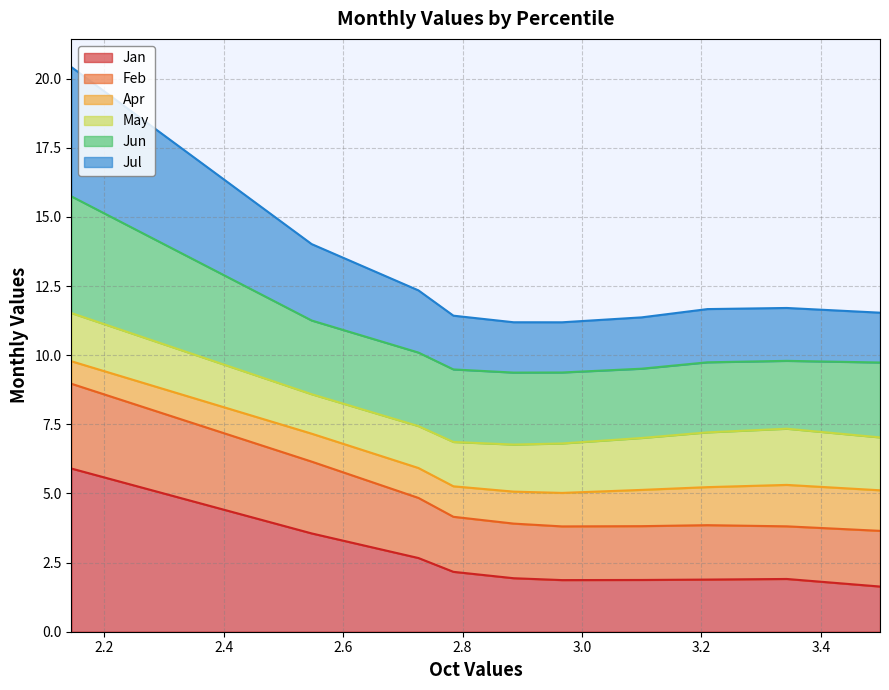

What is the maximum value for Jan?

5.9